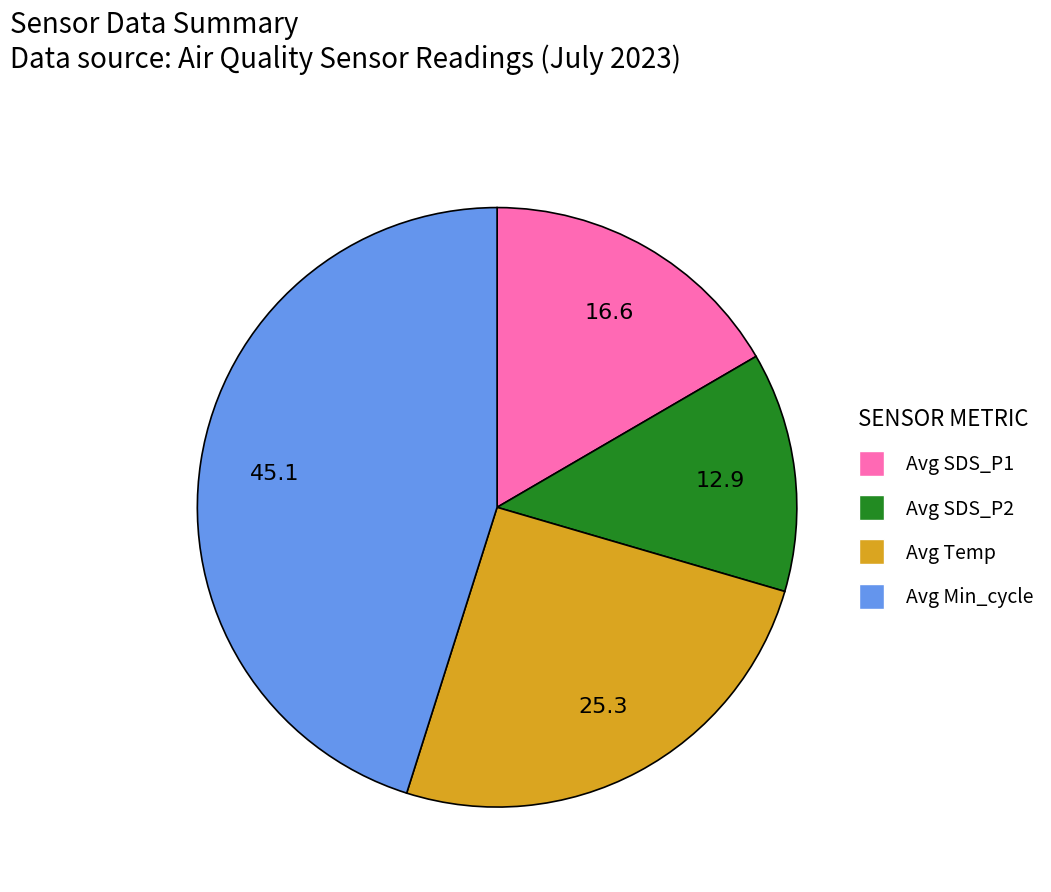

Is there any slice that represents more than half of the pie?

No